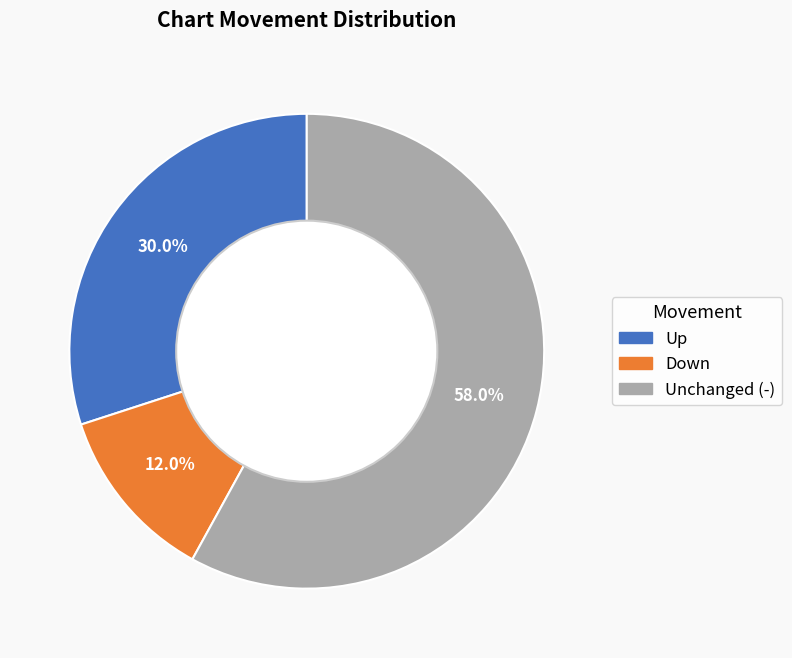

Which slice represents more than half of the pie?

Unchanged (-)